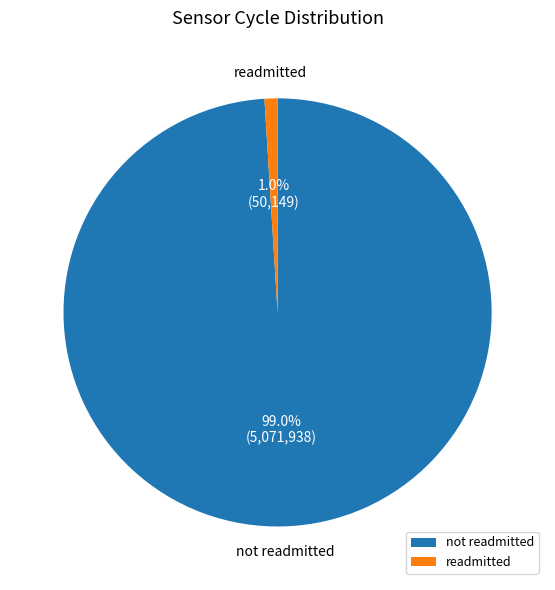

Which has a higher value, readmitted or not readmitted?

not readmitted